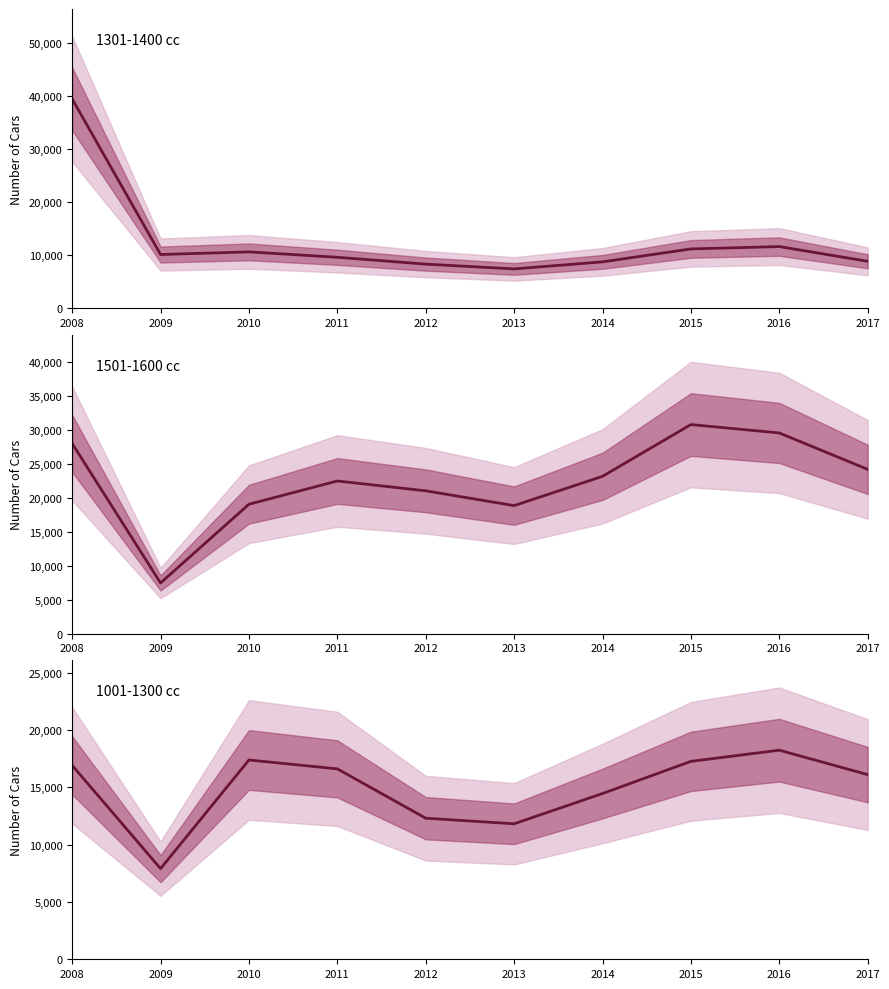

At how many categories does at least one series exceed 32245?

1